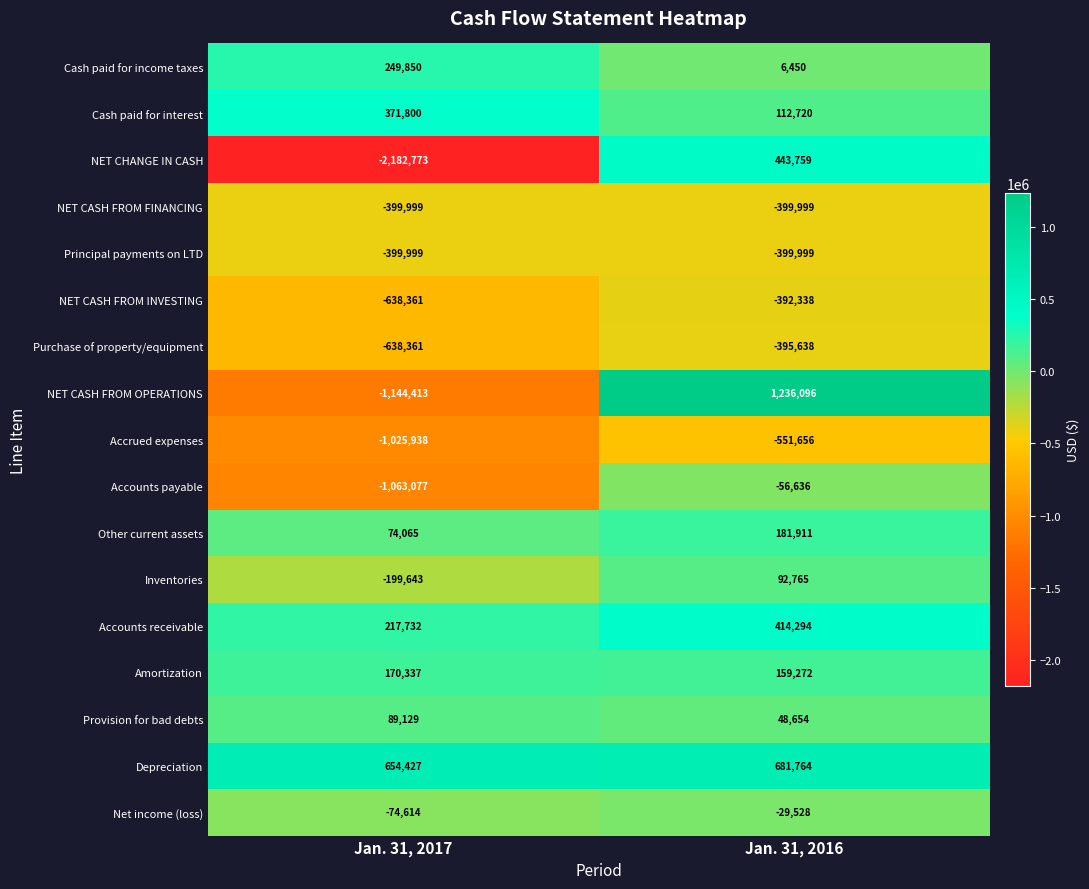

Read the Depreciation value at Jan. 31, 2016, to the nearest 50.

681750